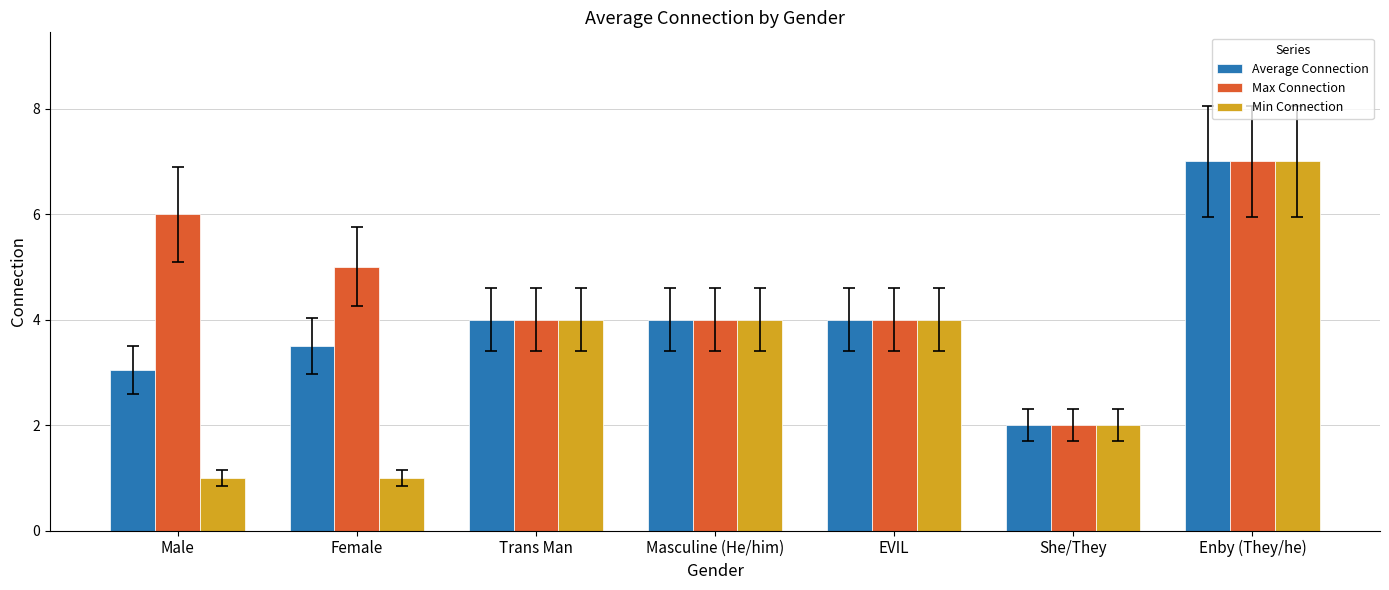

Rank the series by their average value, from highest to lowest.

Max Connection, Average Connection, Min Connection